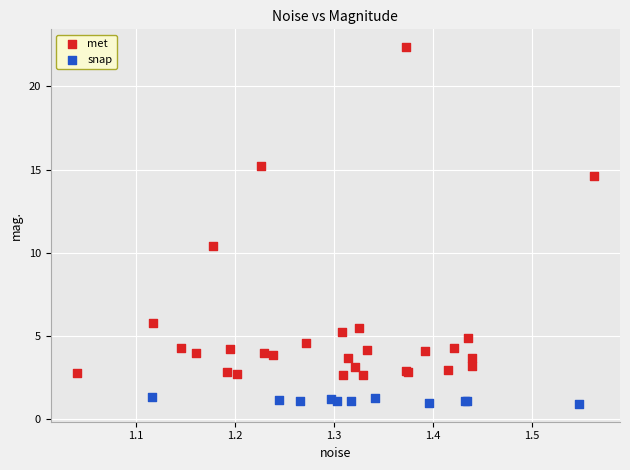

Which series reaches the maximum Y coordinate?

met